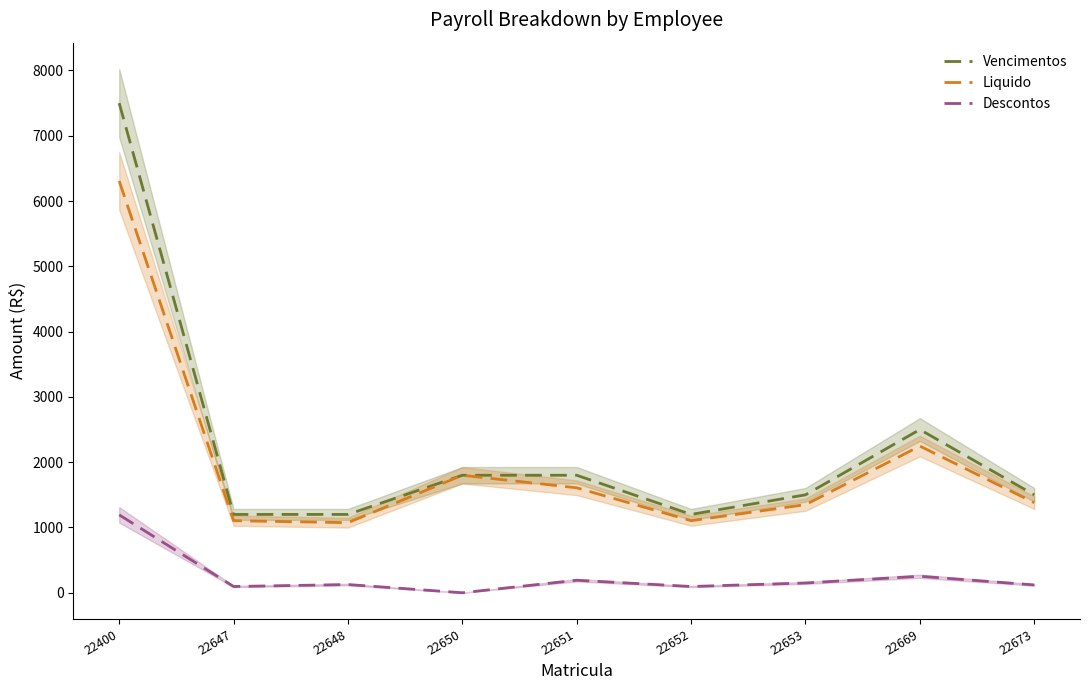

Reading right to left, what are all the values shown in this chart?

Vencimentos: 22673=1500.0	22669=2500.0	22653=1500.0	22652=1200.0	22651=1800.0	22650=1800.0	22648=1200.0	22647=1200.0	22400=7500.0
Liquido: 22673=1380.0	22669=2247.2	22653=1350.0	22652=1104.0	22651=1608.0	22650=1800.0	22648=1074.0	22647=1104.0	22400=6306.9
Descontos: 22673=120.0	22669=252.8	22653=150.0	22652=96.0	22651=192.0	22650=0.0	22648=126.0	22647=96.0	22400=1193.1